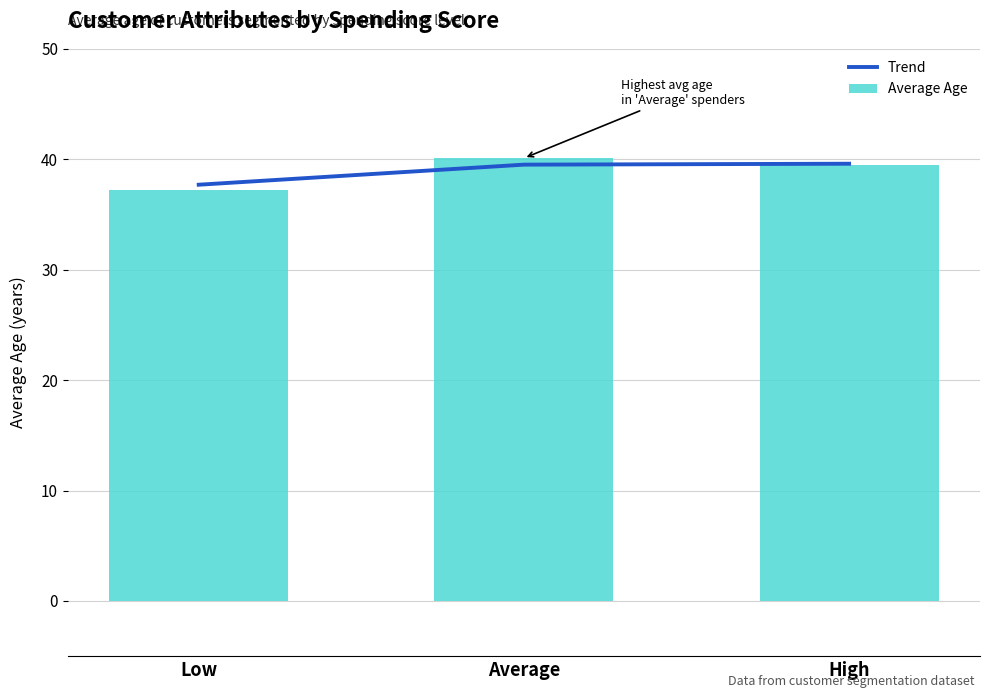

How many values in the Average Age series exceed 39?

2